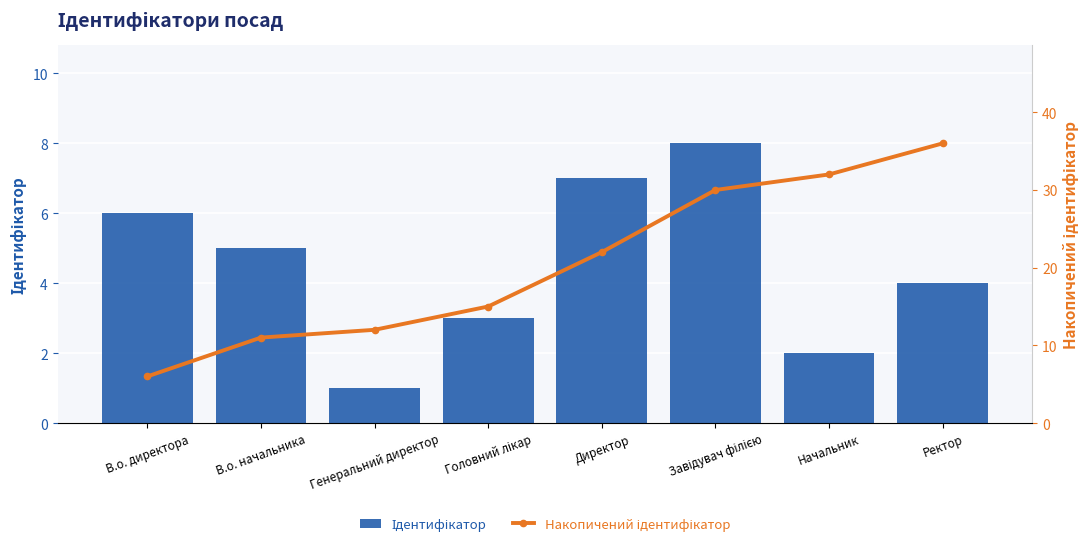

What value does the Ідентифікатор series have at В.о. начальника?

5